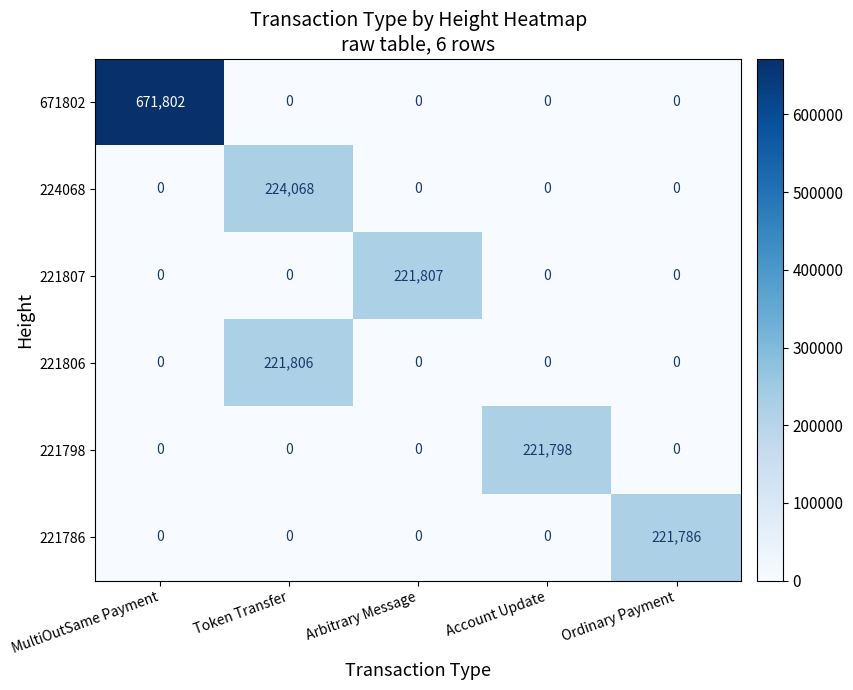

Between Token Transfer and Arbitrary Message, which series saw the biggest shift?

224068